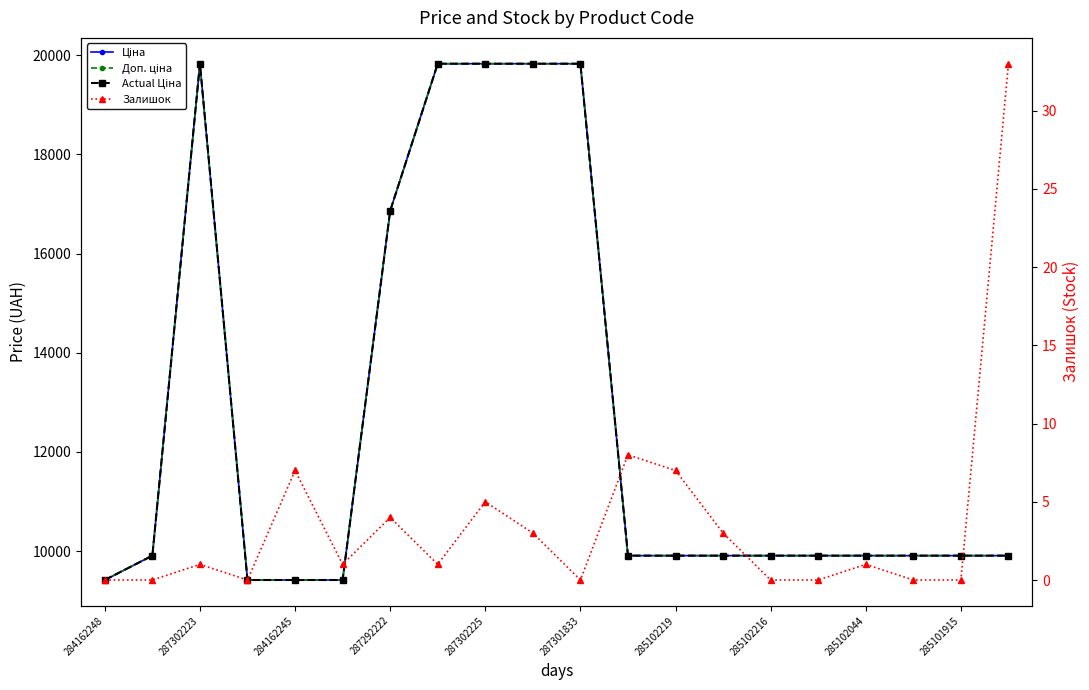

True or false: Залишок and Actual Ціна intersect in this chart.

False